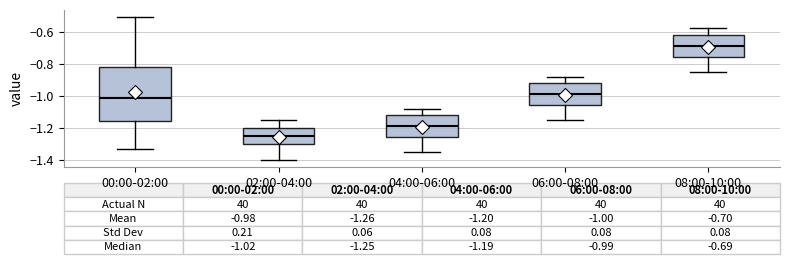

Which box's median line is the highest?

08:00-10:00